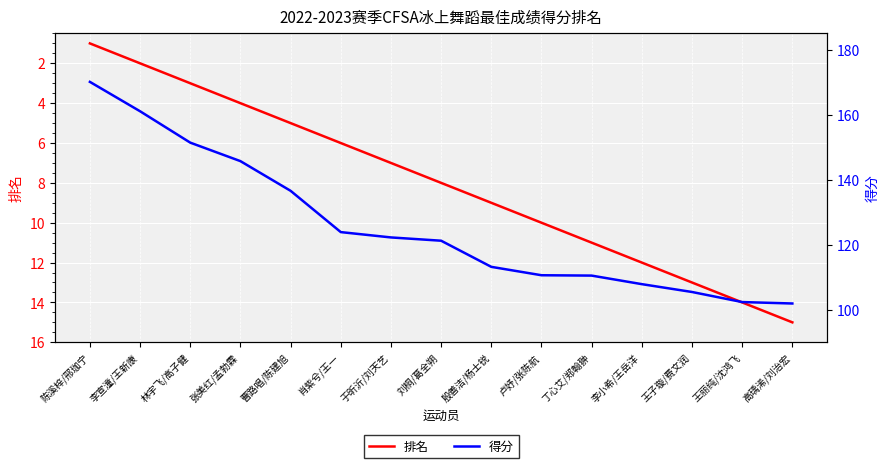

Between 陈溪梓/邢珈宁 and 王子璇/费文润, which series saw the biggest shift?

得分